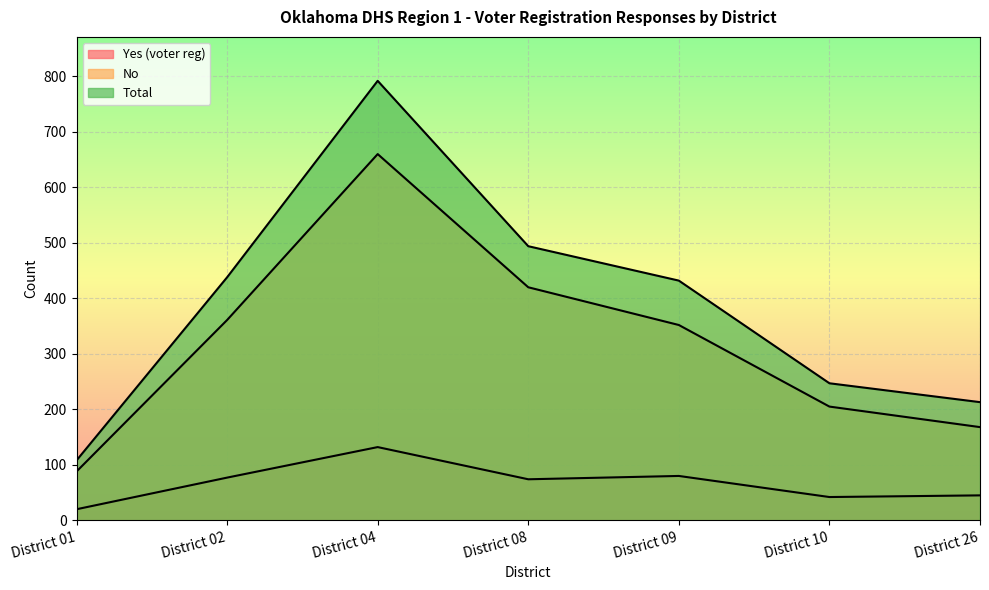

Rank the categories by Total value from lowest to highest.

District 01, District 26, District 10, District 09, District 02, District 08, District 04